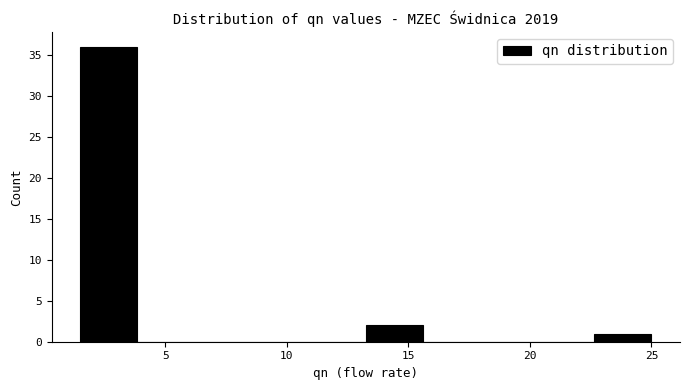

What is the height of the bar covering 1.50 to 3.85 on the x-axis? Neither the bar edges nor the heights are printed on the chart, so give them approximately, as read against the axes.

36